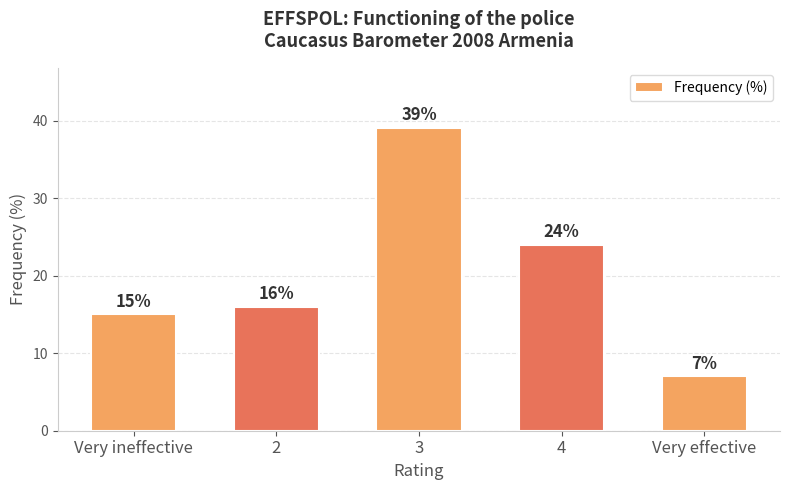

How many categories are shown in the chart?

5